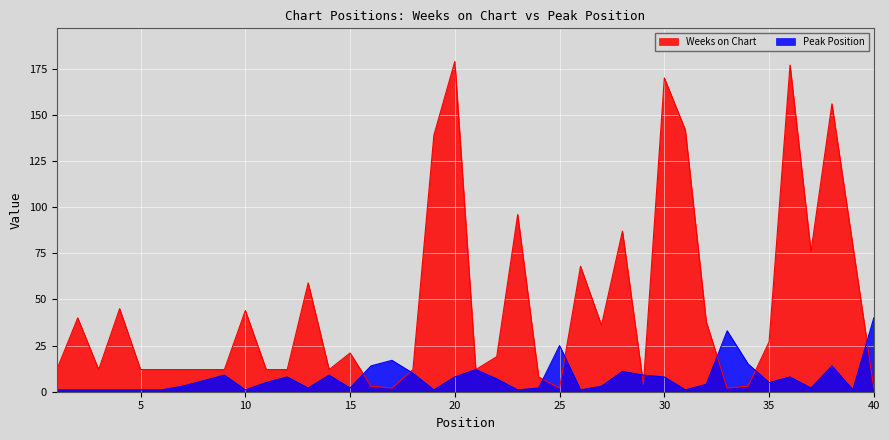

Reading left to right, list all the values displayed in this chart.

Weeks on Chart: 1=12	2=40	3=12	4=45	5=12	6=12	7=12	8=12	9=12	10=44	11=12	12=12	13=59	14=12	15=21	16=3	17=2	18=12	19=139	20=179	21=12	22=19	23=96	24=8	25=2	26=68	27=36	28=87	29=4	30=170	31=142	32=38	33=2	34=3	35=27	36=177	37=76	38=156	39=79	40=2
Peak Position: 1=1	2=1	3=1	4=1	5=1	6=1	7=3	8=6	9=9	10=1	11=5	12=8	13=2	14=9	15=2	16=14	17=17	18=10	19=1	20=8	21=12	22=7	23=1	24=2	25=25	26=1	27=3	28=11	29=9	30=8	31=1	32=4	33=33	34=15	35=5	36=8	37=2	38=14	39=1	40=40